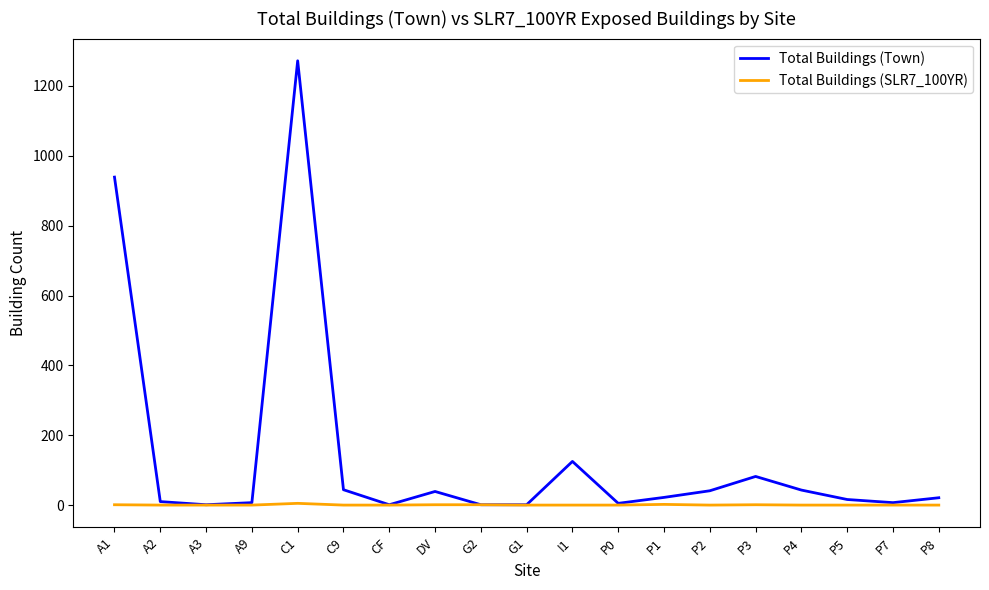

The value of Total Buildings (SLR7_100YR) at A1 is 1. True or false?

True